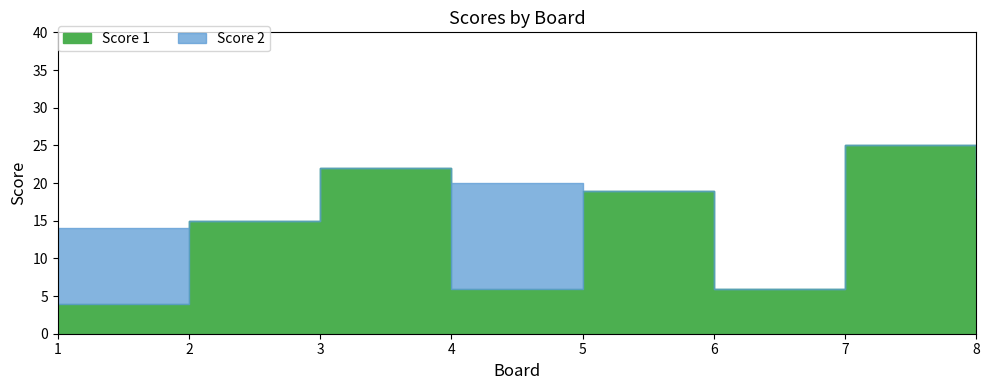

Reading left to right, transcribe all the data shown in this chart.

Score 1: 1=4	2=15	3=22	4=6	5=19	6=6	7=25	8=18
Score 2: 1=10	2=0	3=0	4=14	5=0	6=0	7=0	8=4